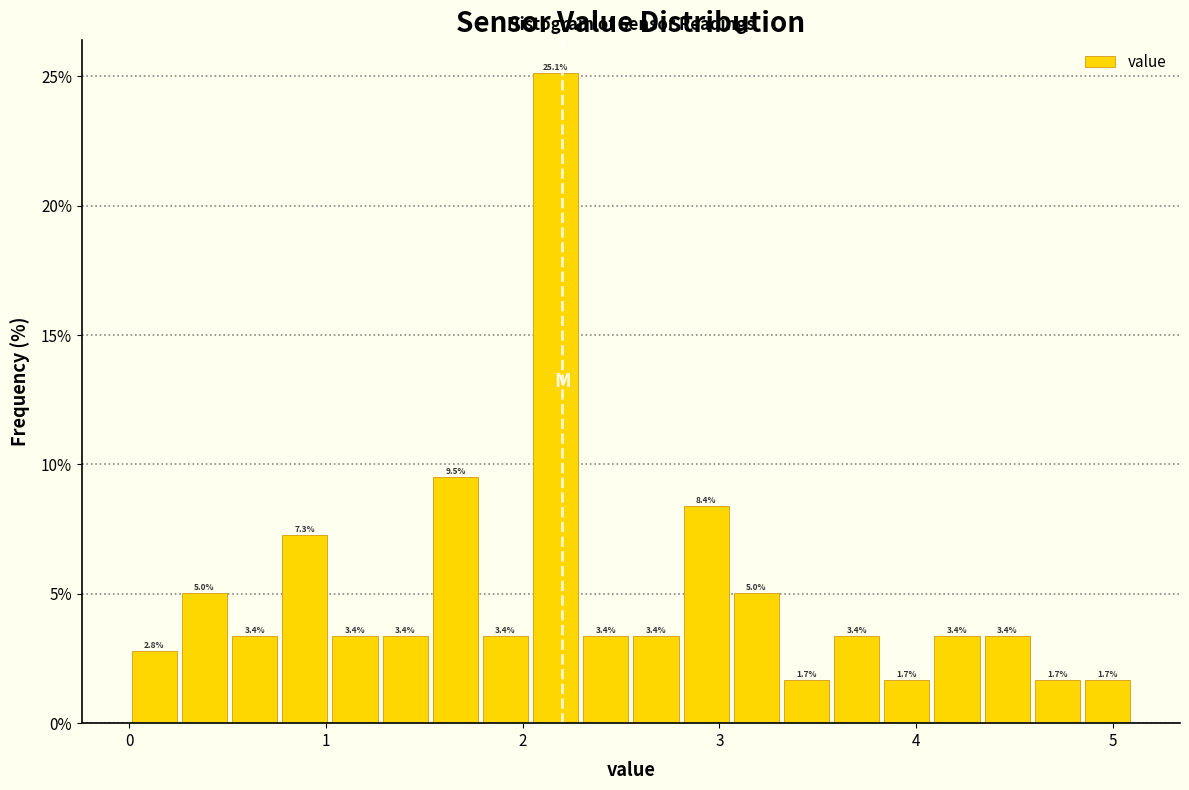

Read against the x-axis, roughly where is the centre of the tallest bar?

2.2